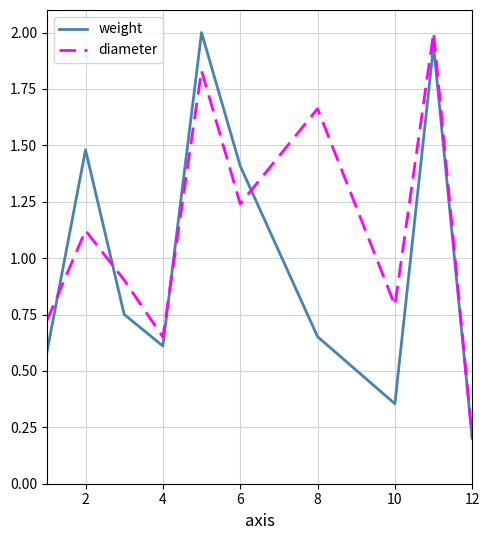

List the series in order of their overall mean, highest first.

diameter, weight